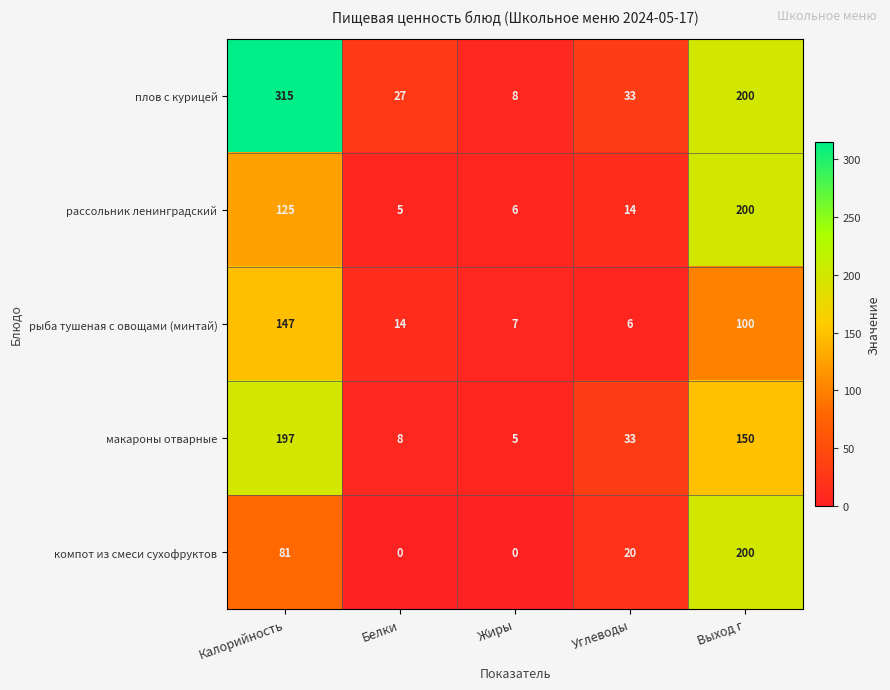

Reading left to right, list all the values displayed in this chart.

плов с курицей: Калорийность=315	Белки=27	Жиры=8	Углеводы=33	Выход г=200
рассольник ленинградский: Калорийность=125	Белки=5	Жиры=6	Углеводы=14	Выход г=200
рыба тушеная с овощами (минтай): Калорийность=147	Белки=14	Жиры=7	Углеводы=6	Выход г=100
макароны отварные: Калорийность=197	Белки=8	Жиры=5	Углеводы=33	Выход г=150
компот из смеси сухофруктов: Калорийность=81	Белки=0	Жиры=0	Углеводы=20	Выход г=200